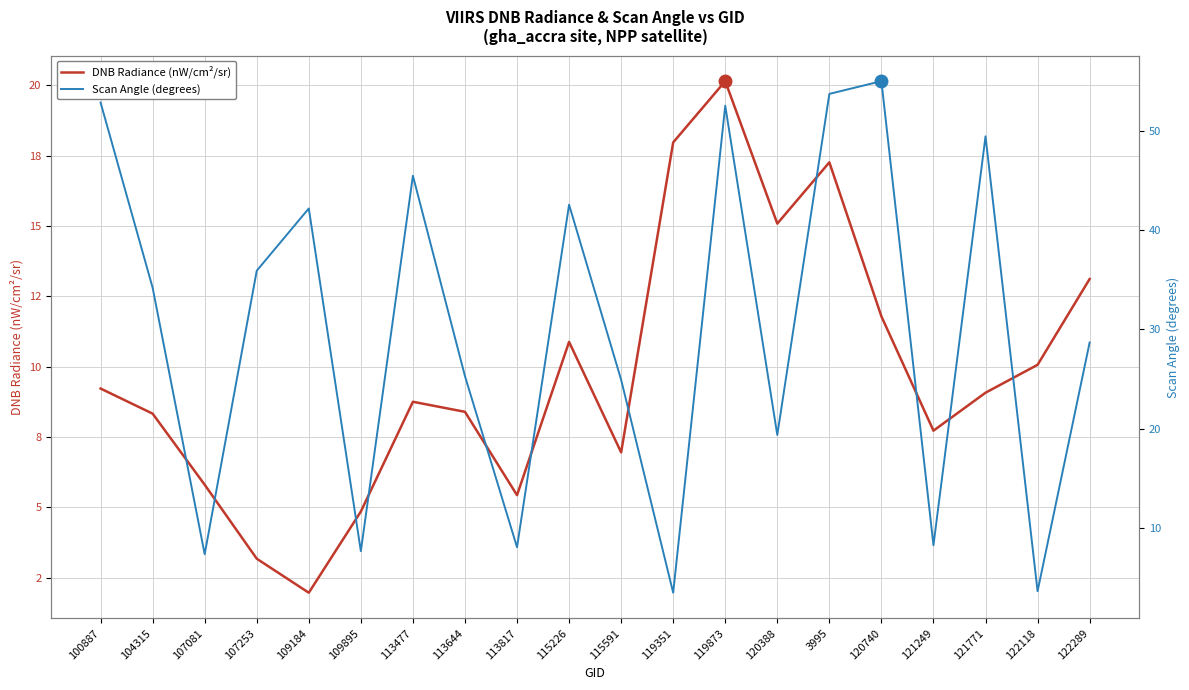

Which series has the largest total across all categories?

Scan Angle (degrees)